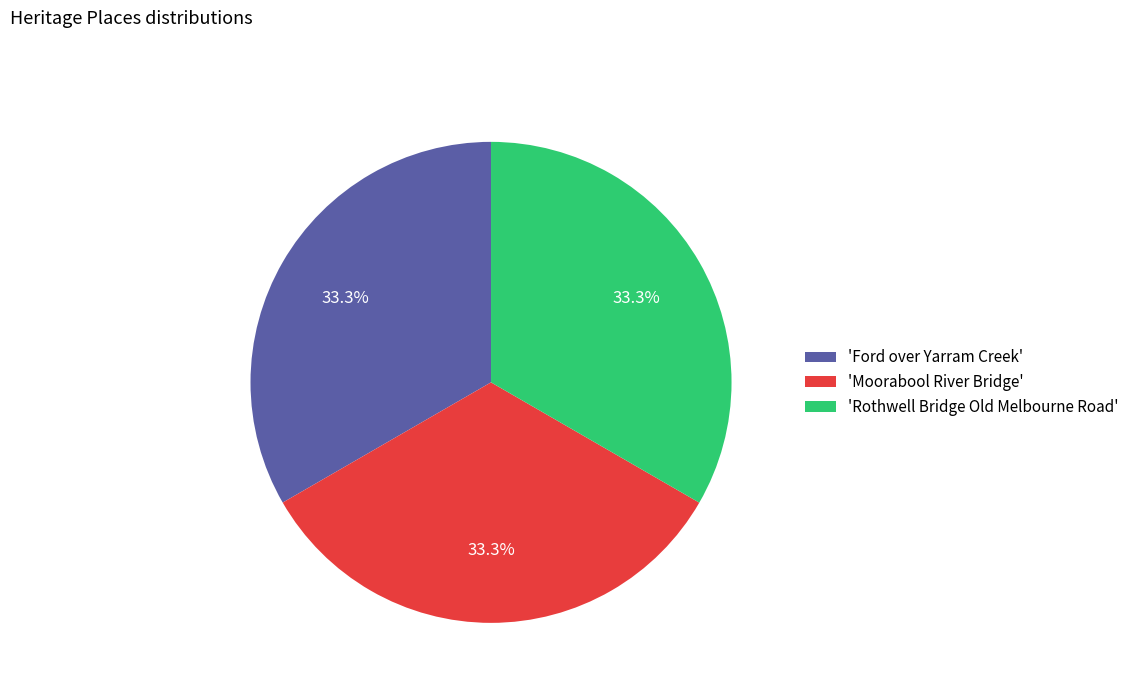

Combined, do 'Ford over Yarram Creek' and 'Moorabool River Bridge' account for over 50%?

Yes